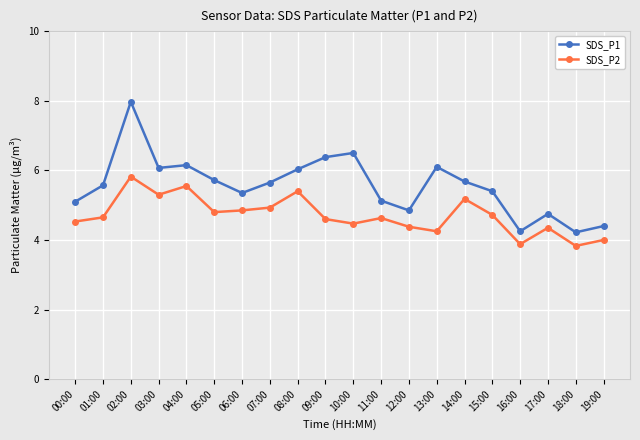

True or false: SDS_P2 has more than 0 interior local peaks.

True